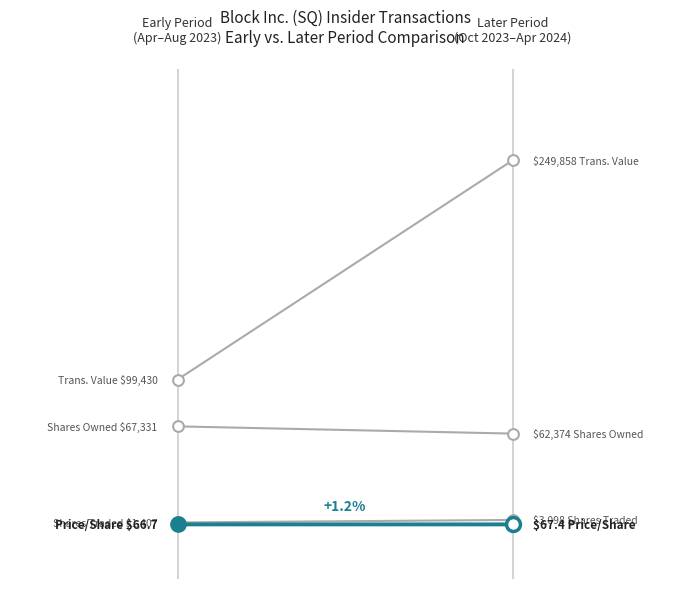

Which series has the widest spread of Y values?

Trans. Value